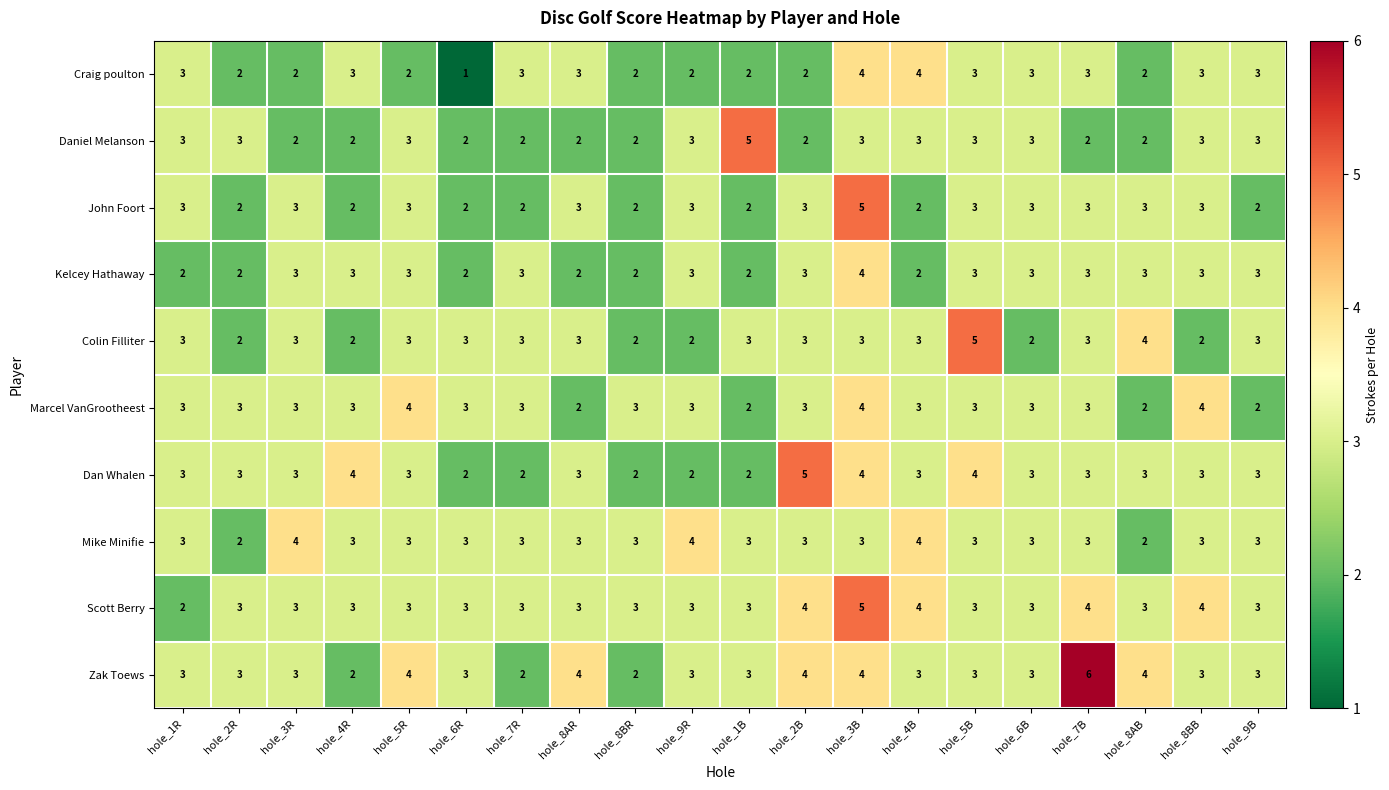

Which category has the highest value across all series?

hole_7B